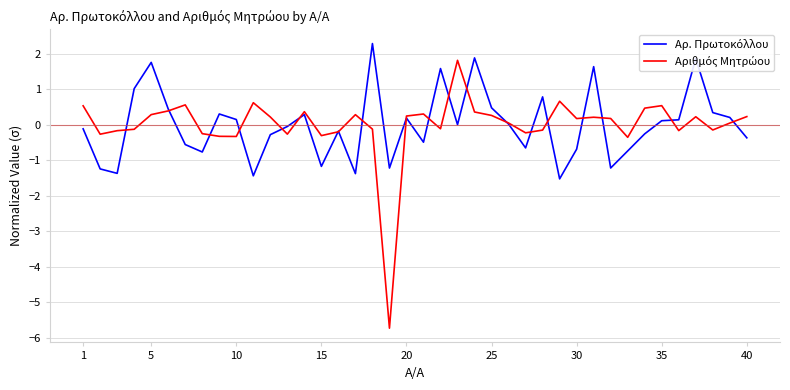

What is the minimum value shown in the chart?

-5.7